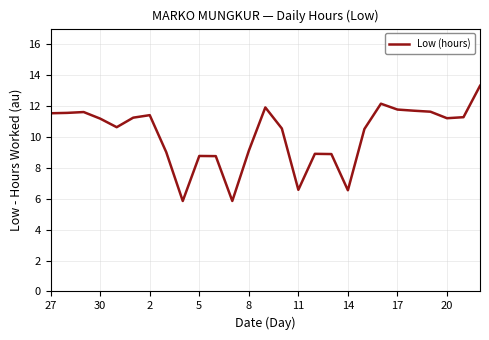

How many series are shown in this chart?

1